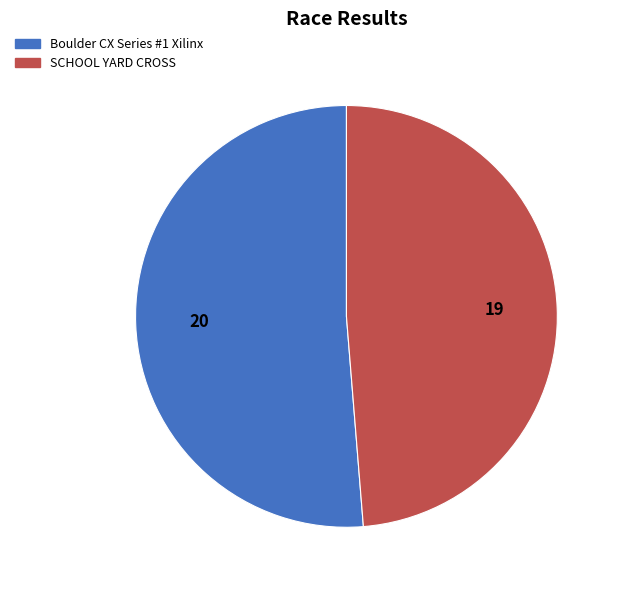

Between Boulder CX Series #1 Xilinx and SCHOOL YARD CROSS, which is larger?

Boulder CX Series #1 Xilinx